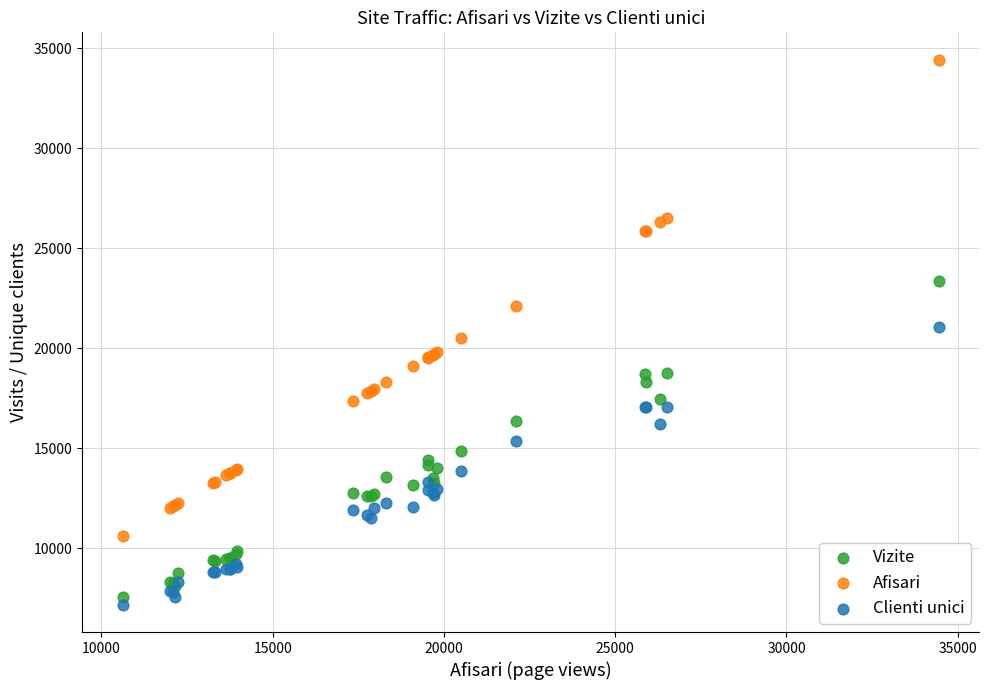

What is the X range (max minus min) for the scatter plot?

23816